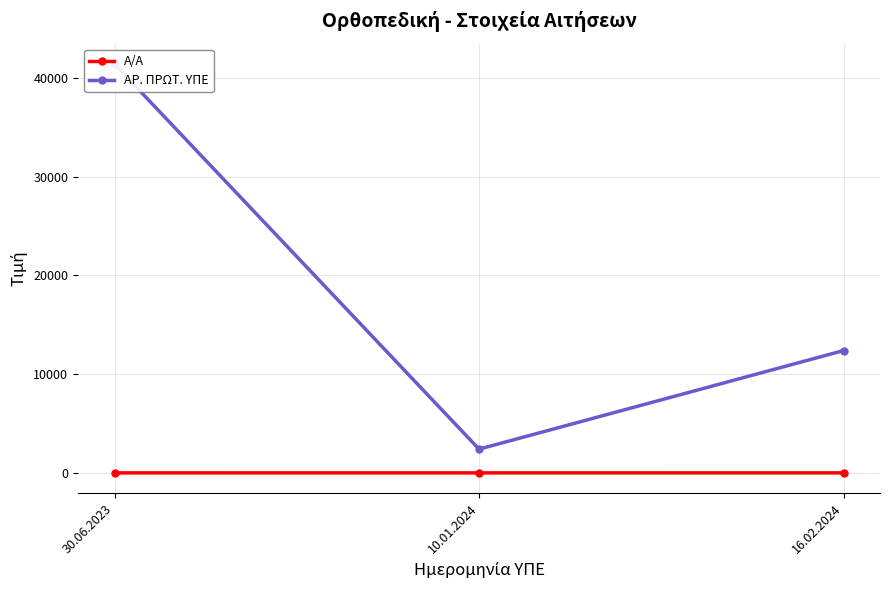

What is the sum of all ΑΡ. ΠΡΩΤ. ΥΠΕ values?

56212